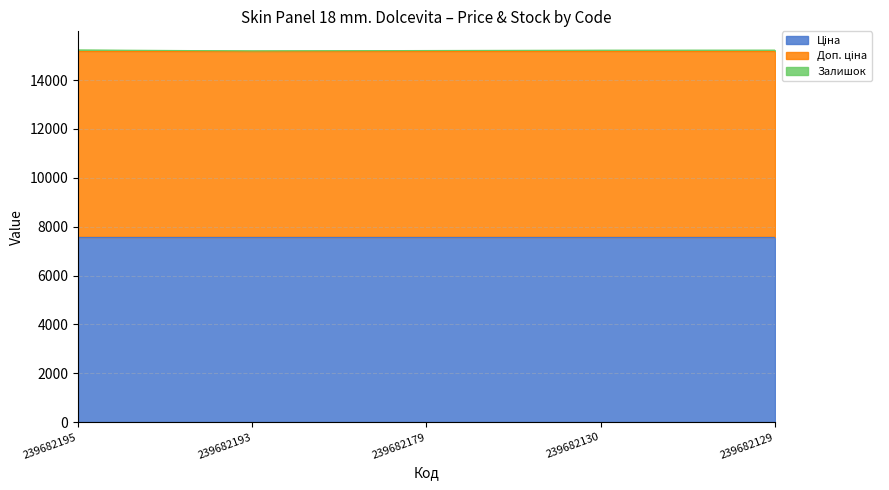

Reading left to right, what are all the values shown in this chart?

Ціна: 7596.5	7596.5	7596.5	7596.5	7596.5
Доп. ціна: 7596.5	7596.5	7596.5	7596.5	7596.5
Залишок: 39.0	0.0	16.0	30.0	32.0